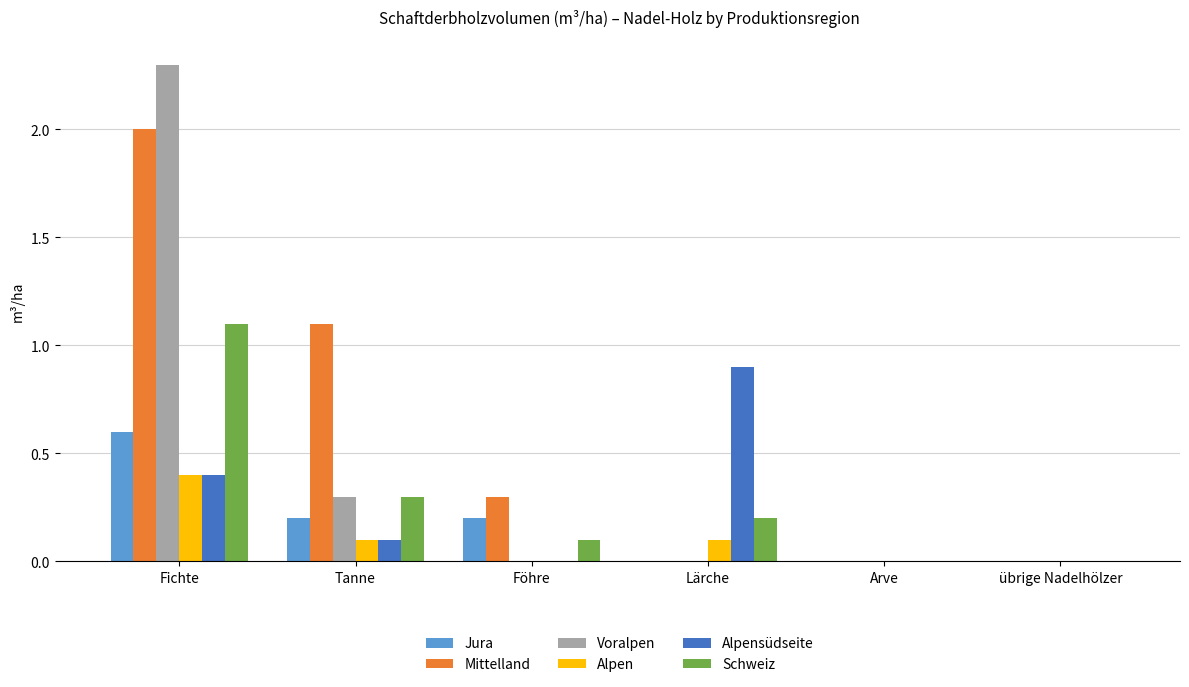

Is it true that Voralpen equals 0.0 at Lärche?

True